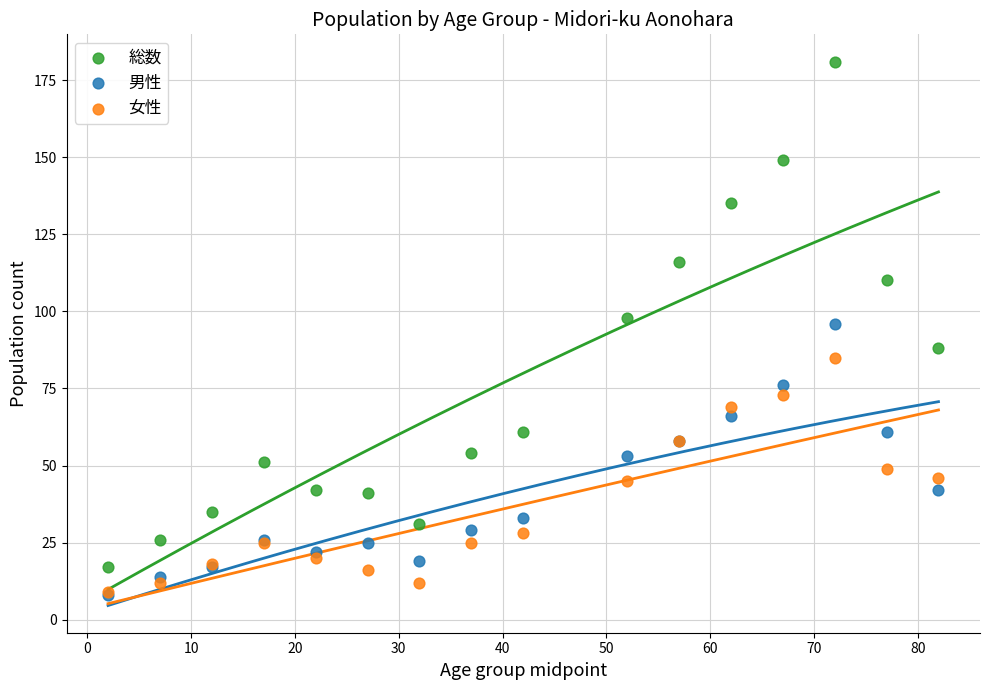

What are all the series names shown in the legend?

総数, 男性, 女性